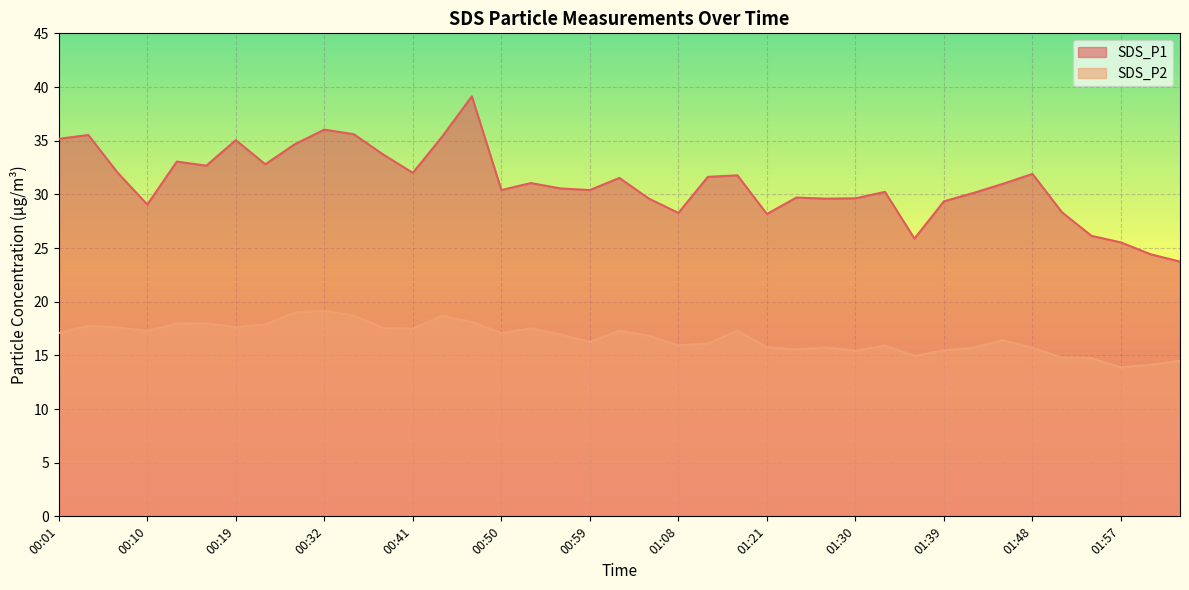

Which series has the largest total across all categories?

SDS_P1